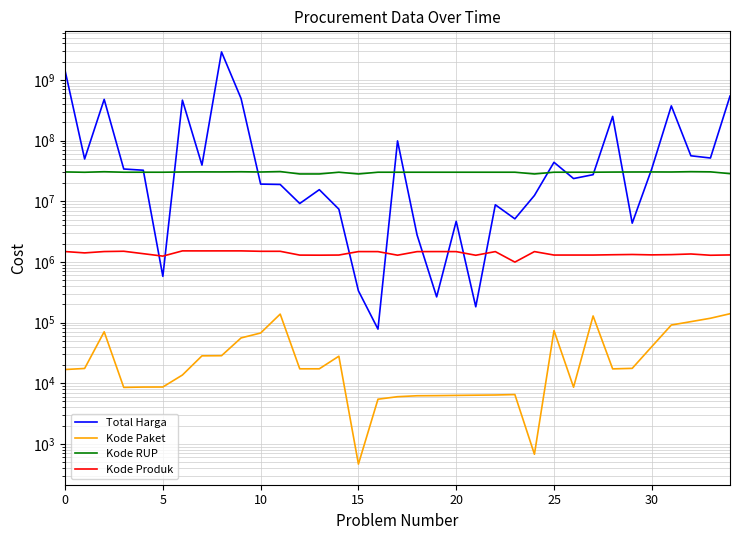

Reading left to right, transcribe all the data shown in this chart.

Total Harga: 1425867900	49730040	477600000	34000000	32441200	577875	464002100	39440000	2892122000	493000000	19175000	18900000	9180000	15513960	7401240	333600	78000	98772570	2772000	265000	4672200	182000	8742500	5129000	12453900	43859200	23653000	27412000	250350000	4350000	34292000	373404000	56152800	51601000	541071000
Kode Paket: 16823	17509	70453	8530	8646	8668	13652	28271	28425	55826	67279	137876	17272	17283	27891	464	5449	5997	6214	6246	6300	6350	6397	6503	675	73894	8601	128516	17238	17580	40112	91101	103541	117783	139817
Kode RUP: 30428912	30029068	30670893	30089034	30089034	30089034	30372232	30478474	30449124	30636058	30352738	30852642	28171469	28171469	30089034	28171087	30089034	30089034	30089034	30089034	30089034	30089034	30089034	30089034	28171087	30089034	30089034	30089034	30270270	30361227	30416731	30363247	30745112	30527421	28497118
Kode Produk: 1481562	1407595	1481562	1498322	1366038	1245647	1519264	1518309	1519291	1519260	1495514	1495514	1294388	1290567	1297110	1479674	1477921	1290116	1477439	1480231	1477325	1287050	1478456	992379	1478957	1297110	1296948	1297110	1312683	1324912	1305852	1318333	1350905	1286873	1302598